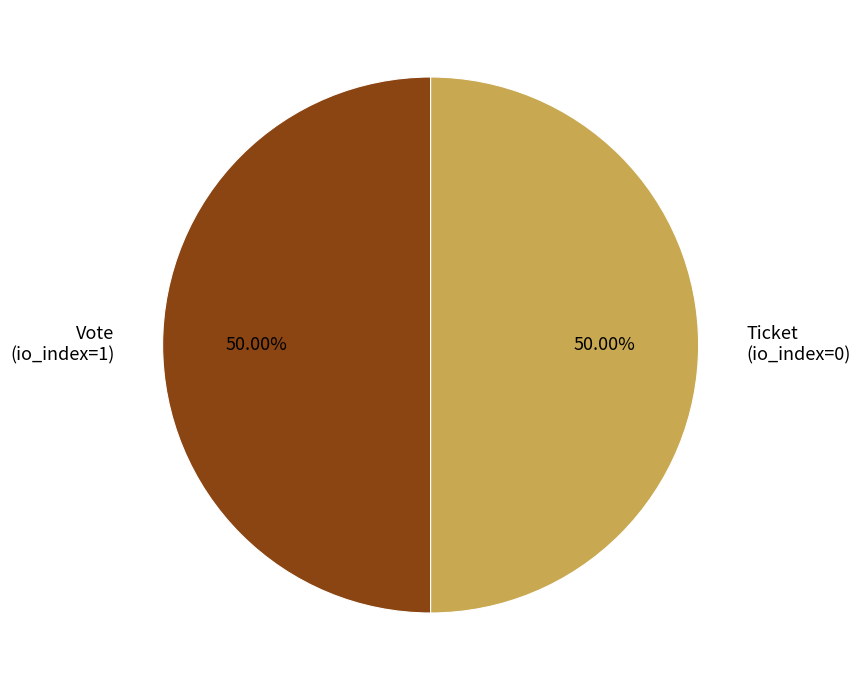

Is the sum of Ticket (io_index=0) and Vote (io_index=1) greater than half?

Yes